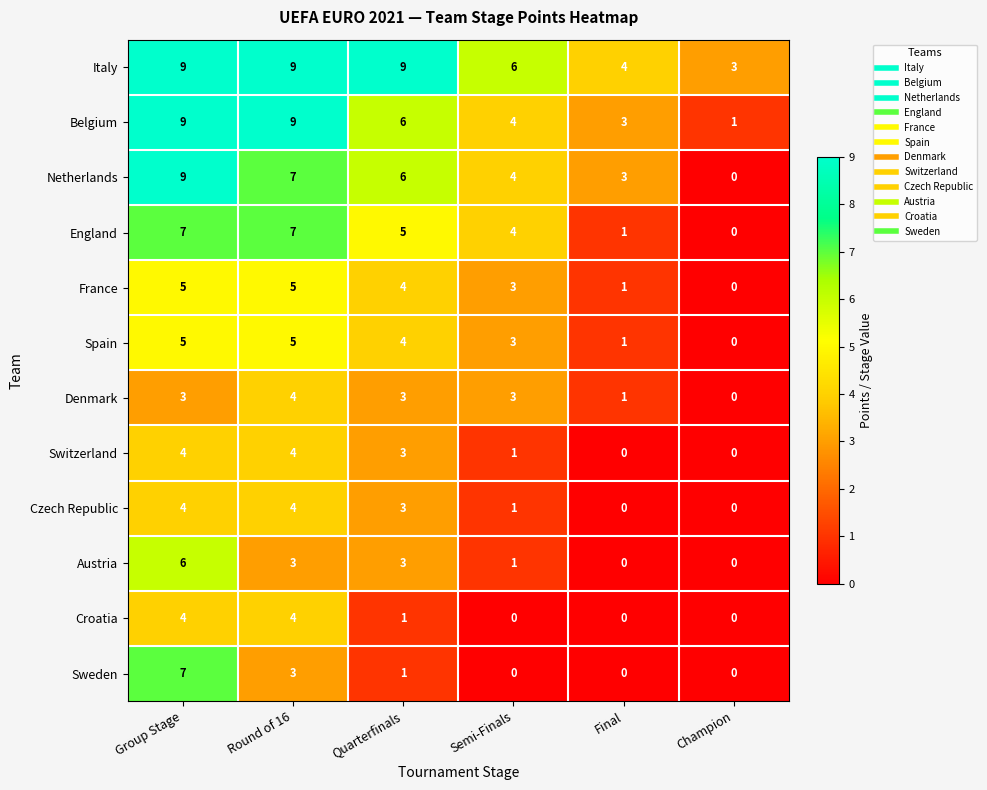

How many values in Switzerland are above zero?

4